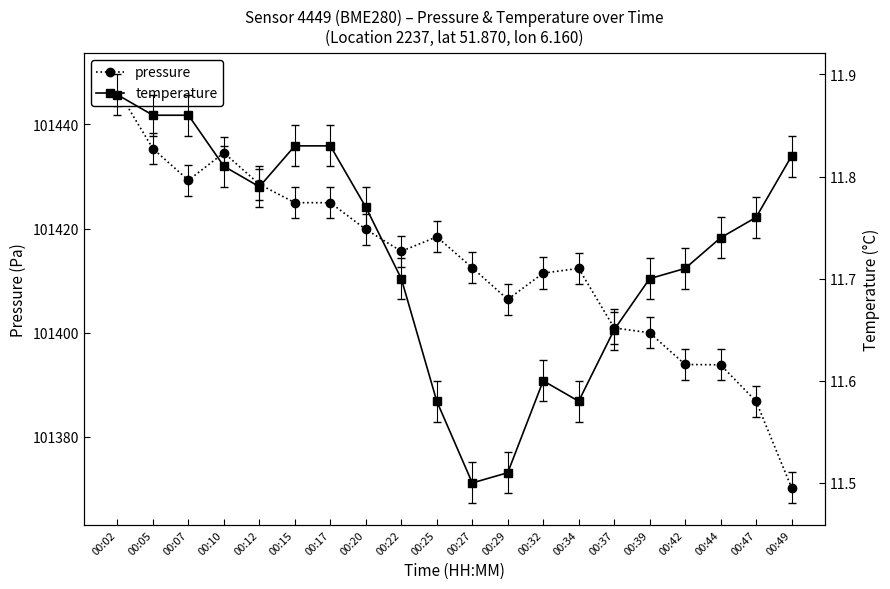

What is the sum of all temperature values?

234.5